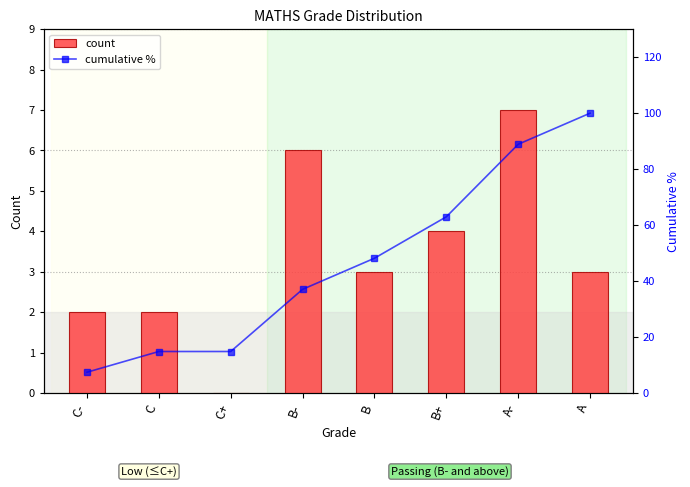

What is the sum of the count values at B+ and C?

6